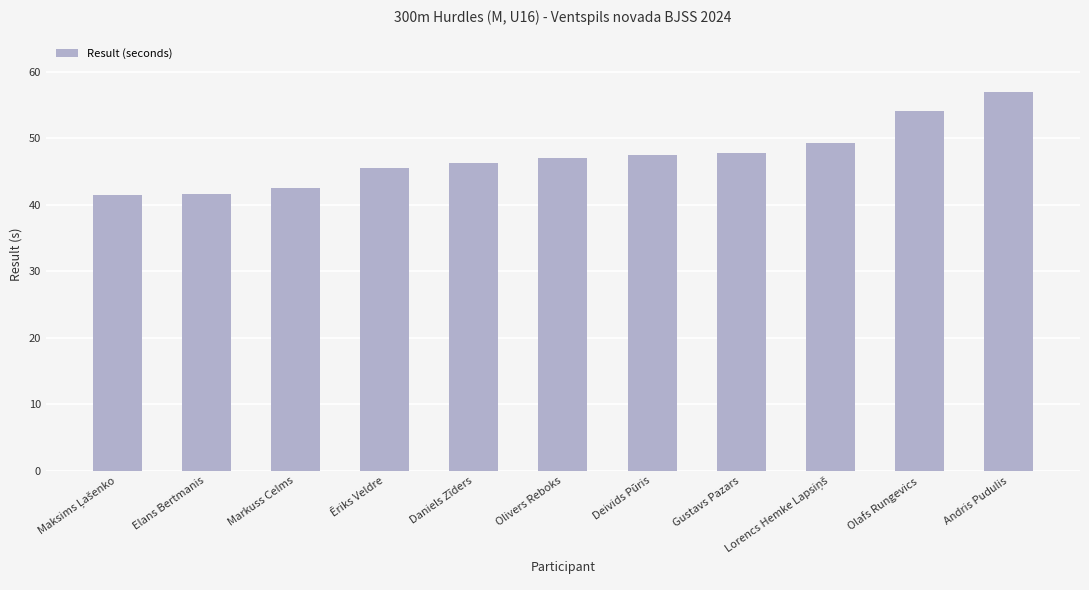

What is the sum of the values at Elans Bertmanis and Deivids Pūris?

89.1